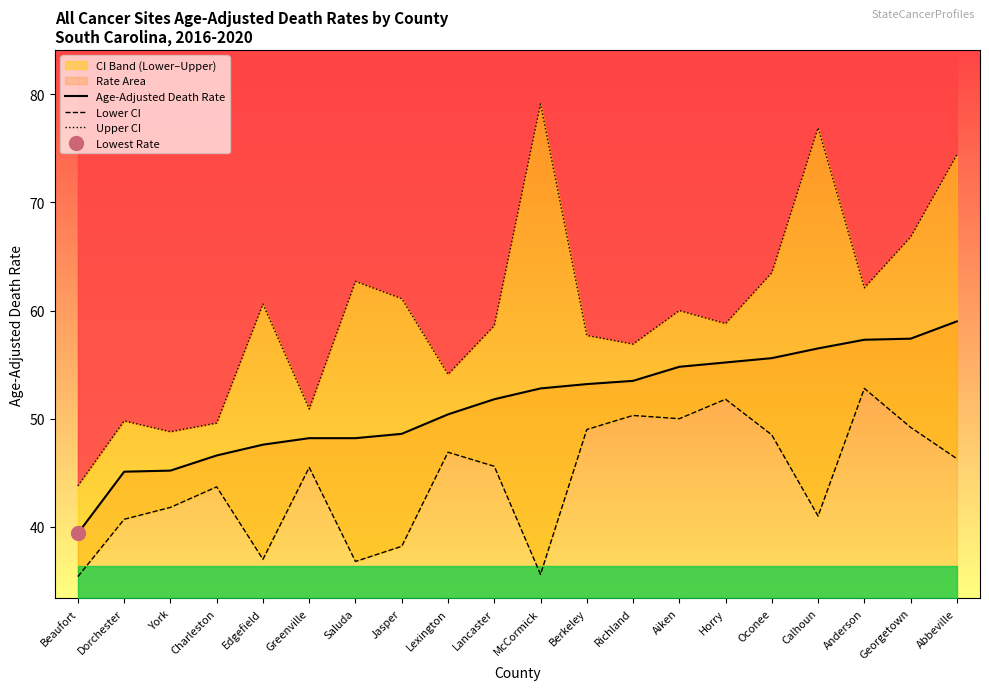

True or false: Lower CI and Age-Adjusted Death Rate intersect in this chart.

False